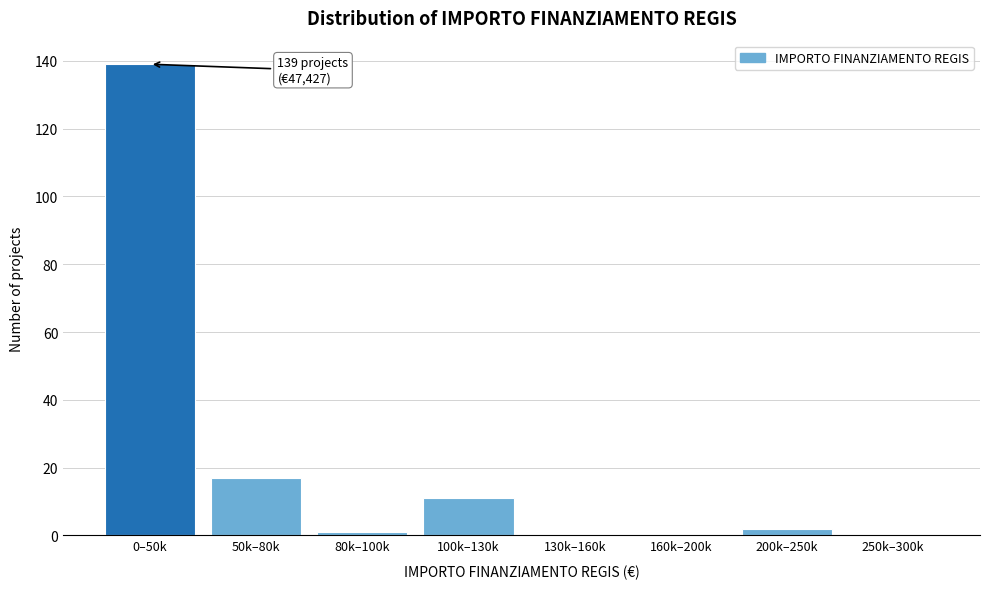

Reading left to right, what are all the values shown in this chart?

0–50k=139	50k–80k=17	80k–100k=1	100k–130k=11	130k–160k=0	160k–200k=0	200k–250k=2	250k–300k=0